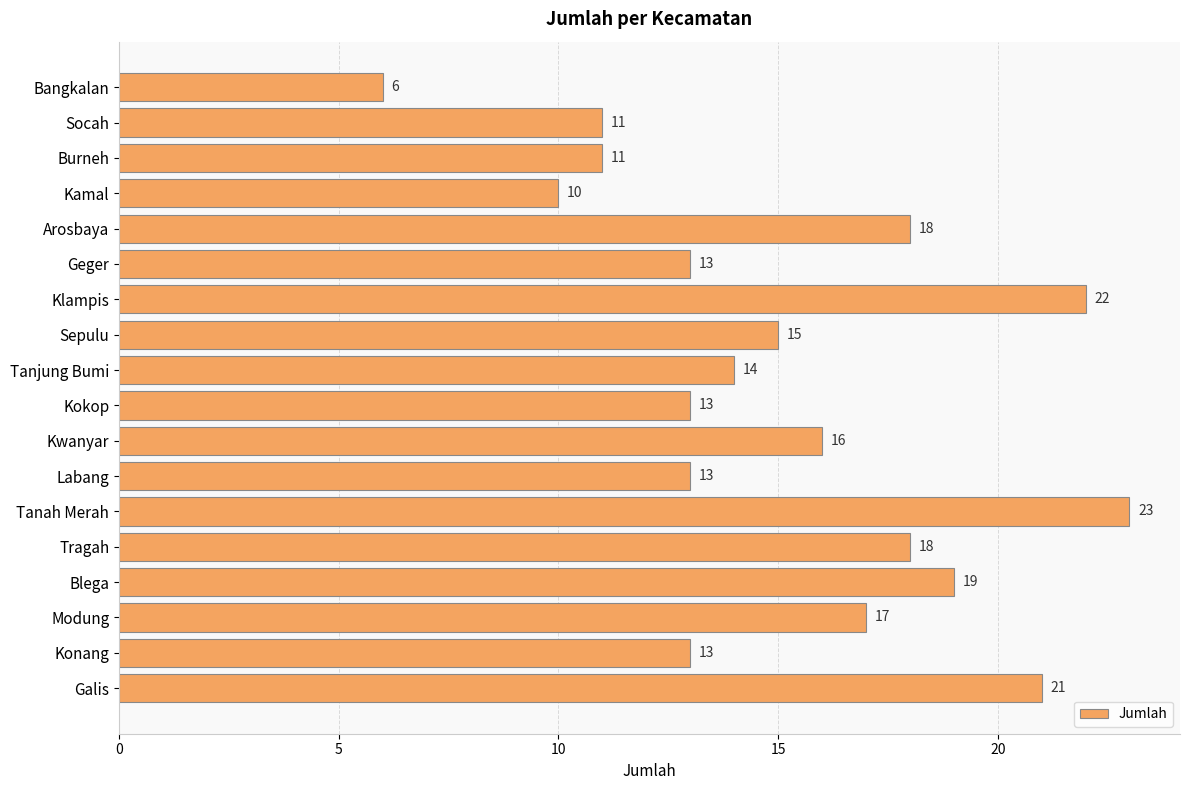

What is the average value?

15